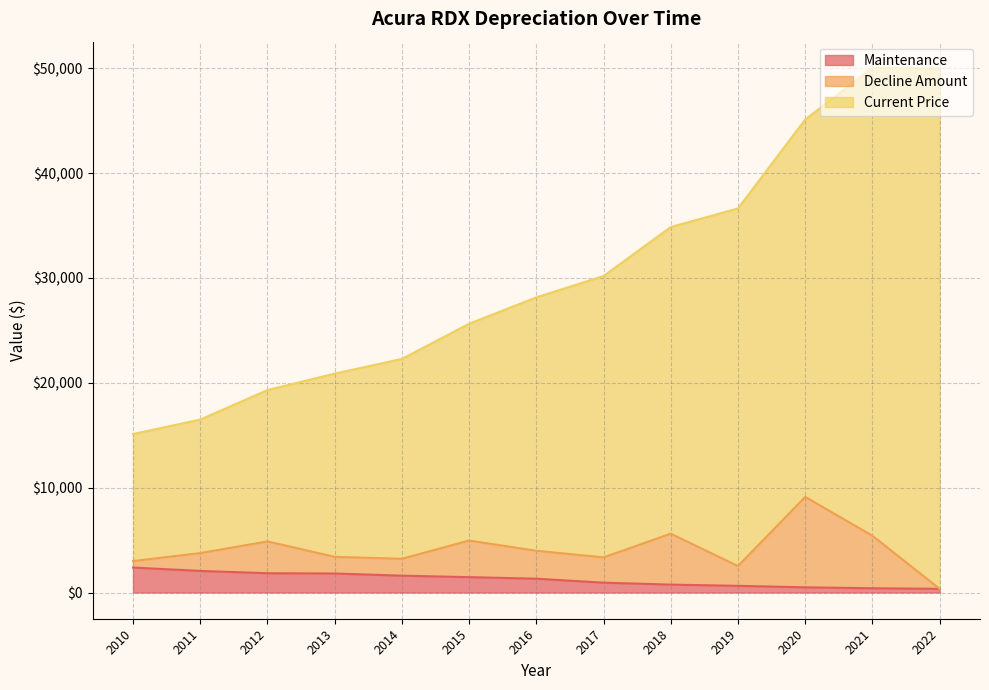

What is the maximum value for Maintenance?

2379